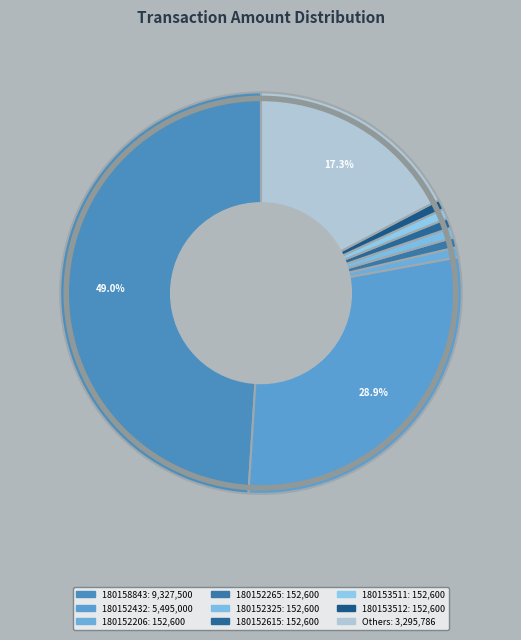

Count the number of slices in the pie.

9